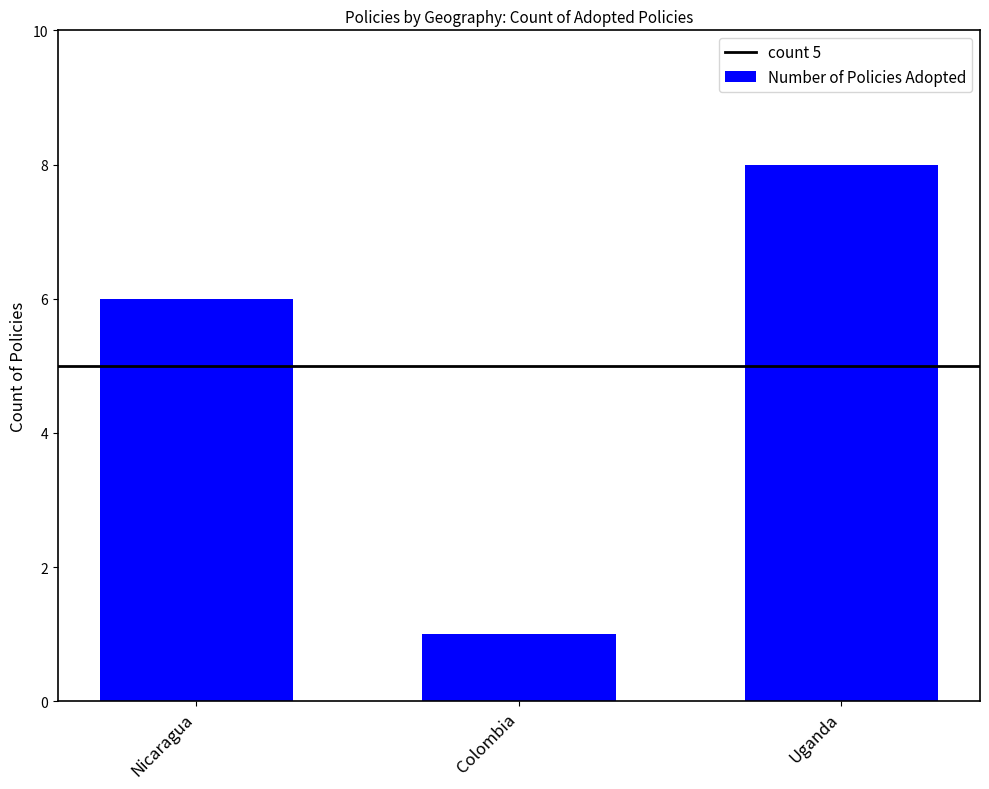

Reading left to right, what are all the values shown in this chart?

Nicaragua=6	Colombia=1	Uganda=8